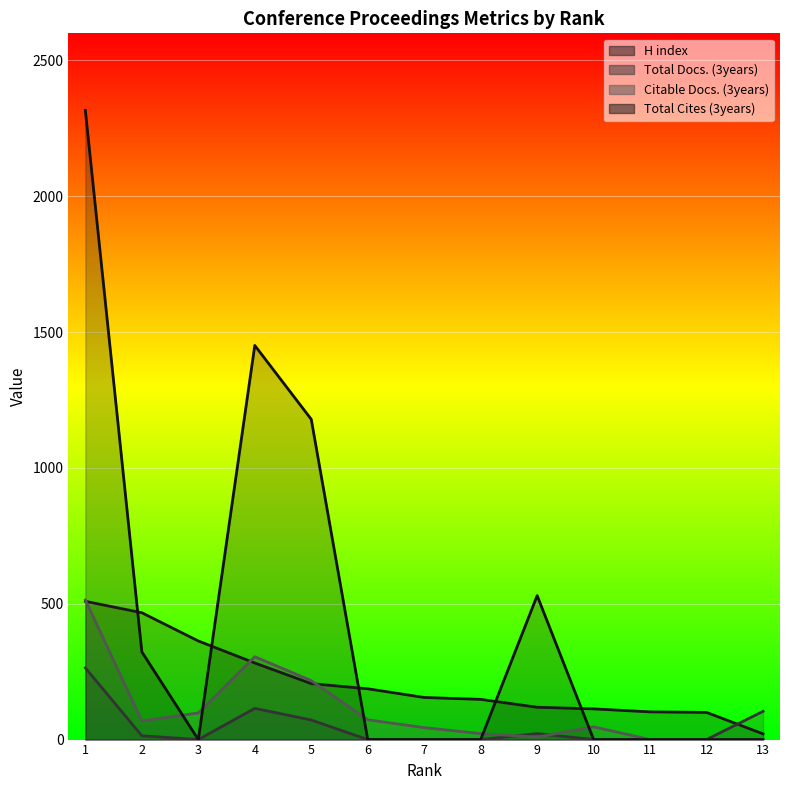

What is the value of the Citable Docs. (3years) point at the 6th from the left?

73